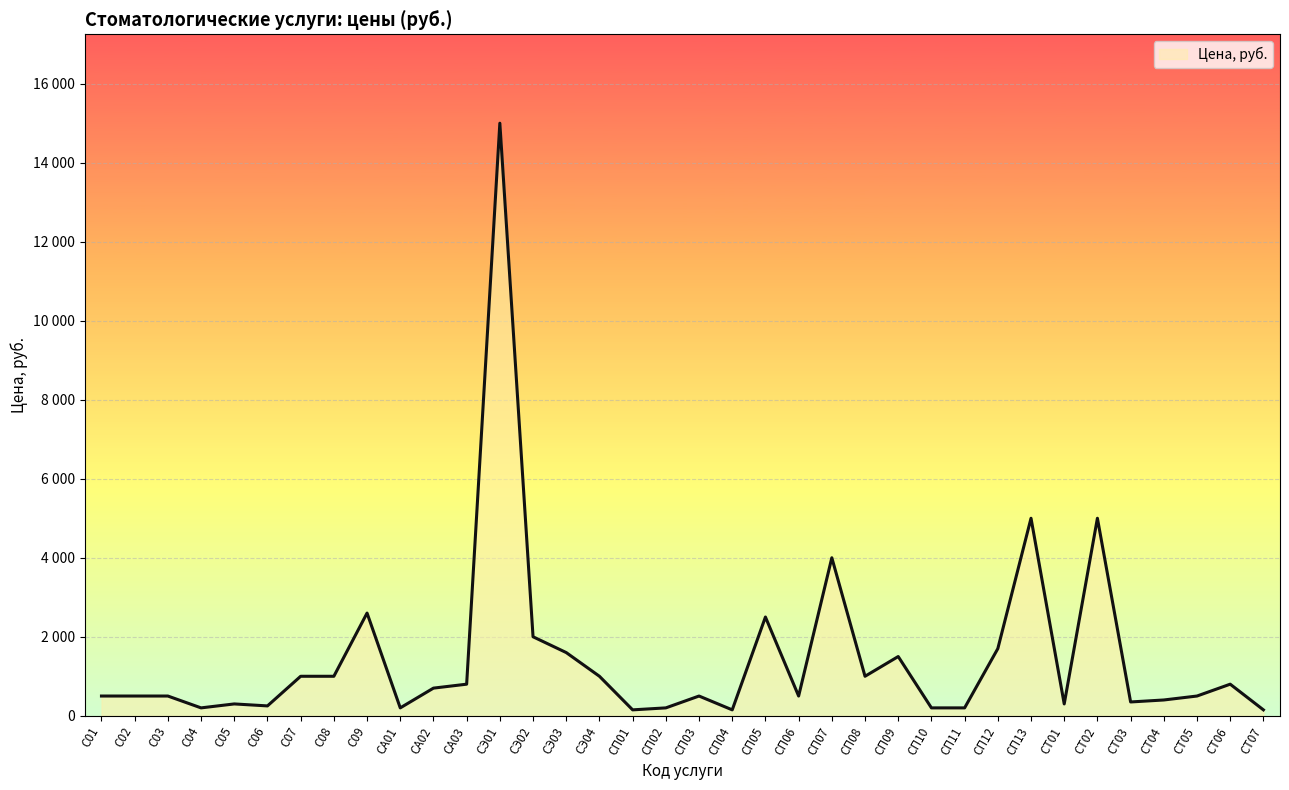

List the labels in order of value, largest first.

СЭ01, СП13, СТ02, СП07, С09, СП05, СЭ02, СП12, СЭ03, СП09, С07, С08, СЭ04, СП08, СА03, СТ06, СА02, С01, С02, С03, СП03, СП06, СТ05, СТ04, СТ03, С05, СТ01, С06, С04, СА01, СП02, СП10, СП11, СП01, СП04, СТ07